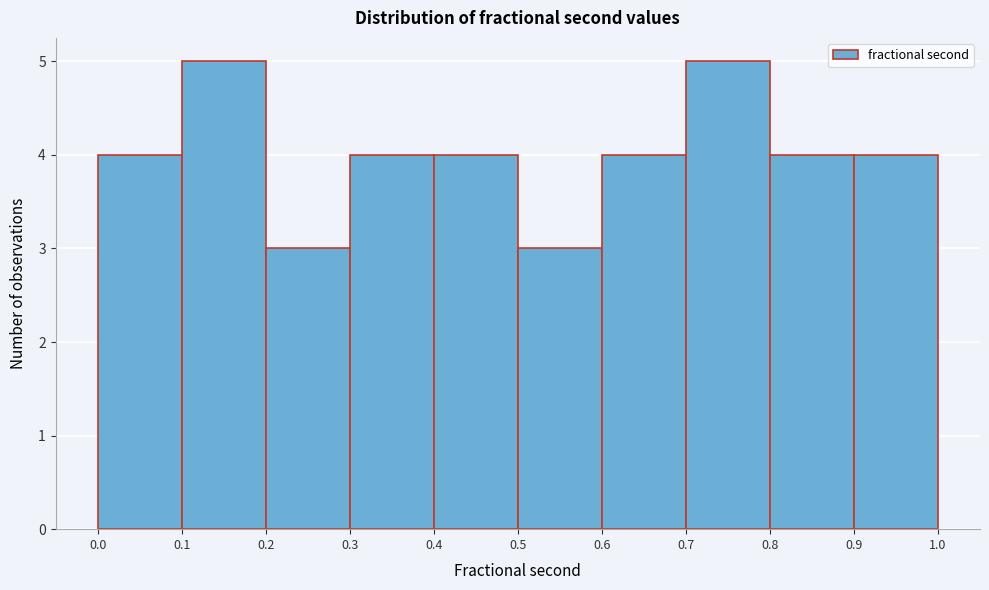

Reading left to right, list every bar in this chart as the range it spans on the x-axis followed by its height. The values are not printed on the chart, so give them approximately, as read against the axis.

0.0 to 0.1: 4
0.1 to 0.2: 5
0.2 to 0.3: 3
0.3 to 0.4: 4
0.4 to 0.5: 4
0.5 to 0.6: 3
0.6 to 0.7: 4
0.7 to 0.8: 5
0.8 to 0.9: 4
0.9 to 1.0: 4